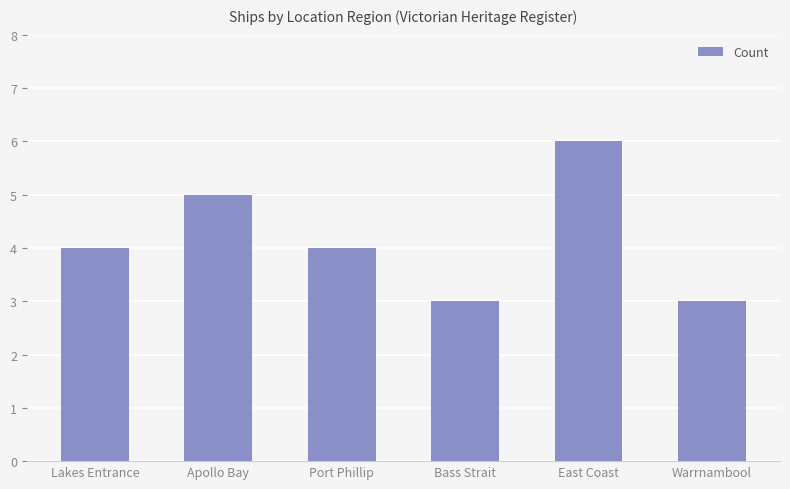

What is the label of the 4th bar from the left?

Bass Strait